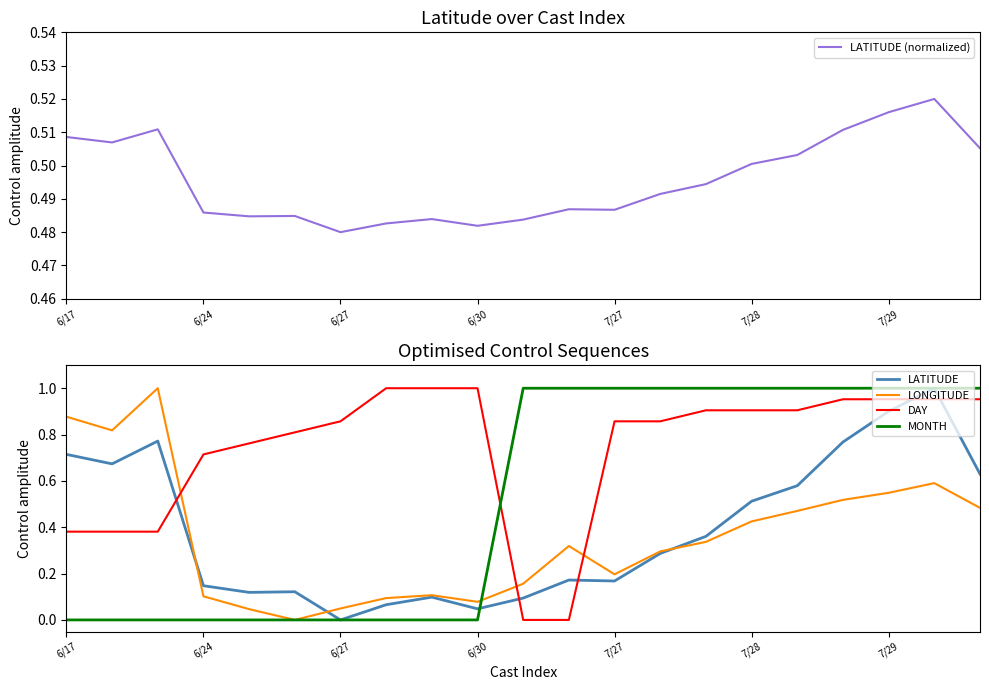

The value of LATITUDE at 20 is 0.2. True or false?

False